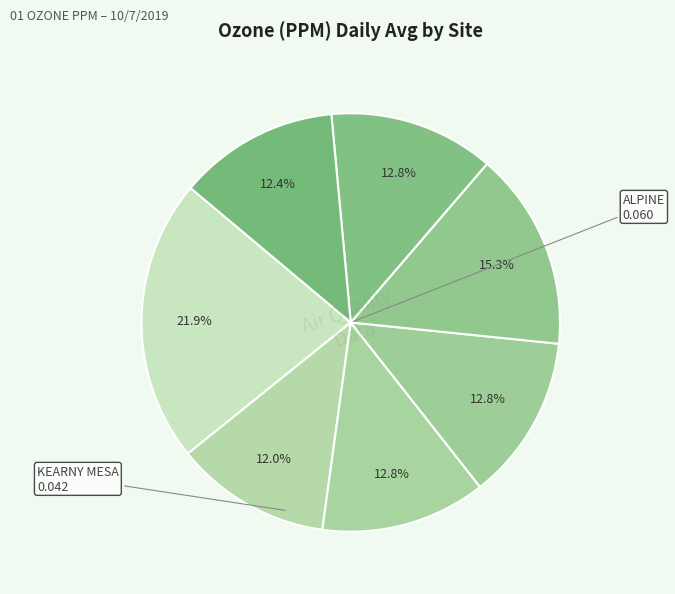

How many slices are in this pie chart?

7